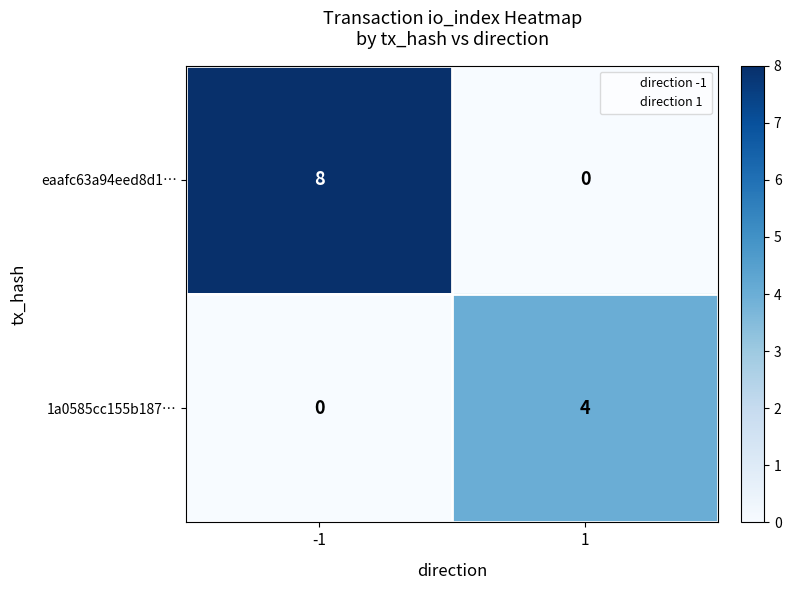

Count the number of categories in the chart.

2